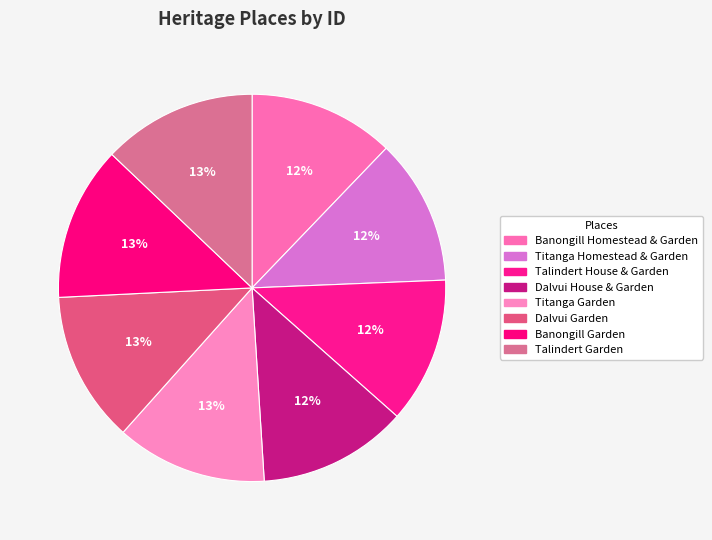

How many slices are in this pie chart?

8